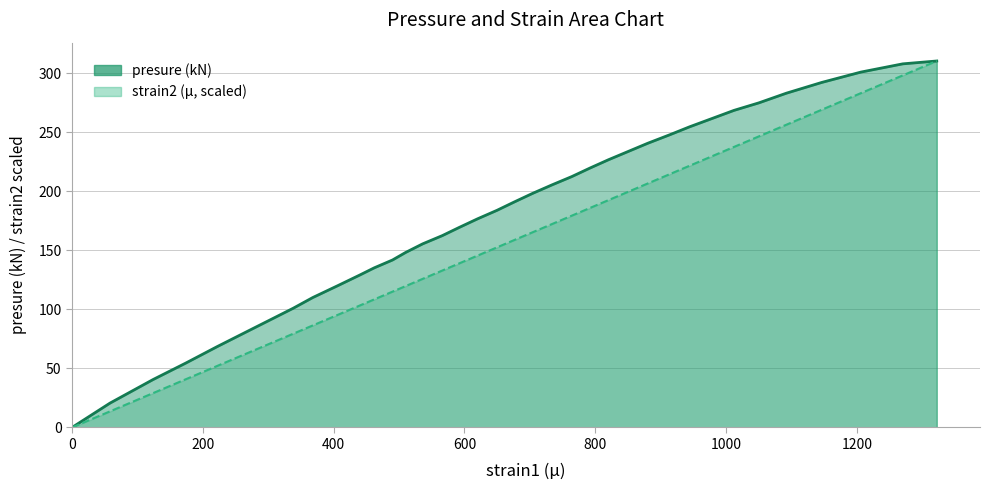

What are all the series names shown in the legend?

presure, strain2